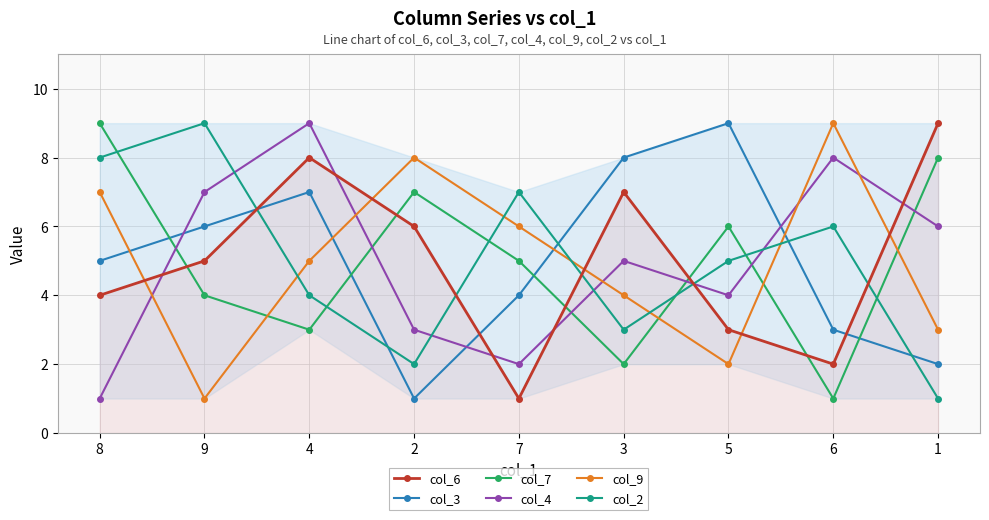

What is the spread (max minus min) of values at 8?

8